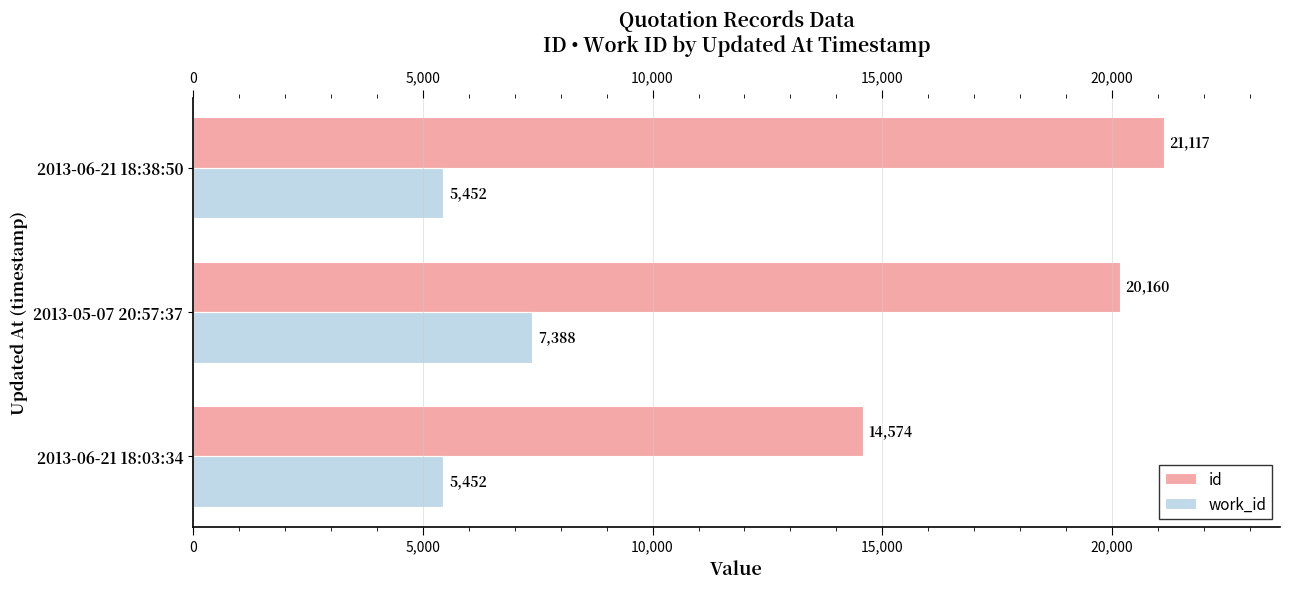

Read the work_id value at 2013-06-21 18:03:34, to the nearest 100.

5500